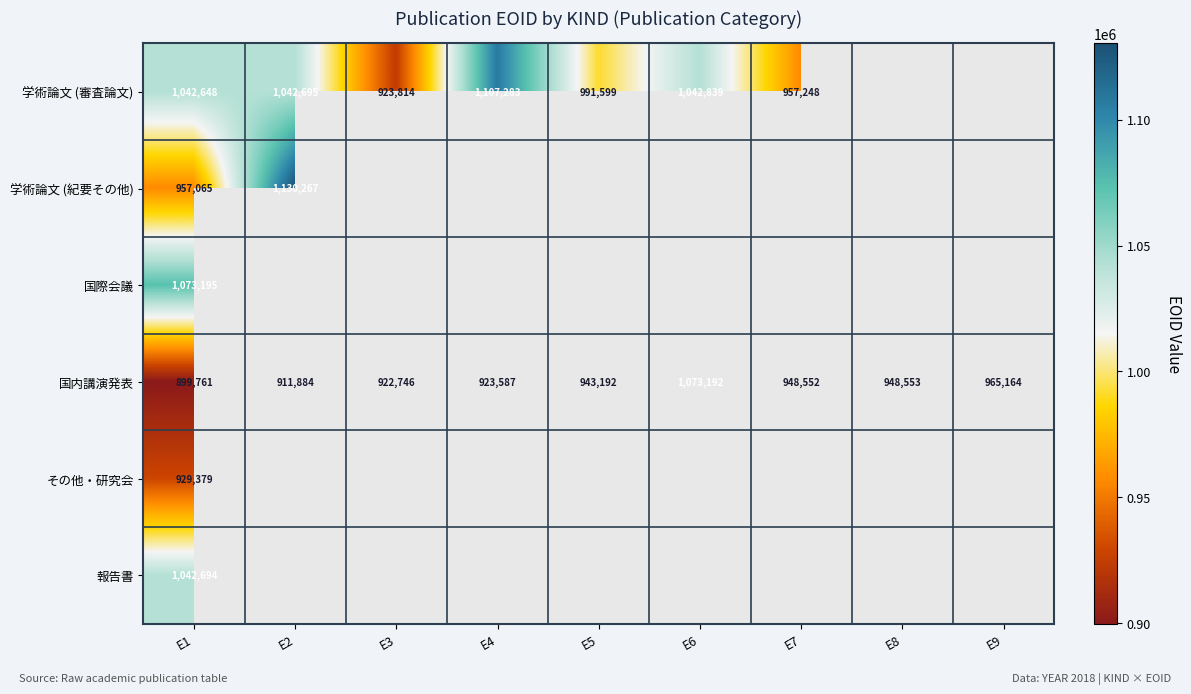

The 国内講演発表 series shows 201205 at E7. True or false?

False